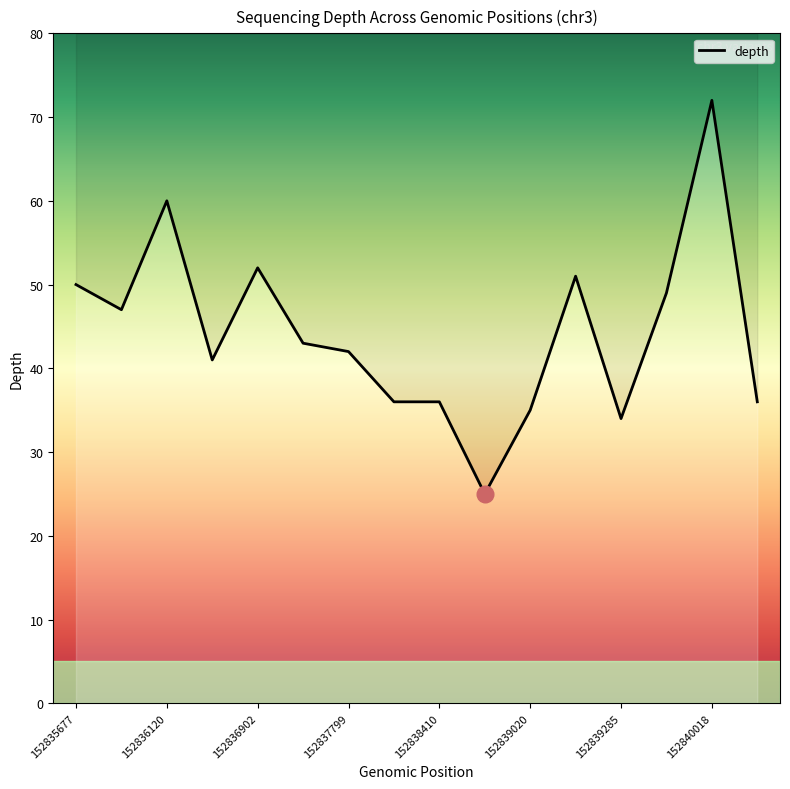

Which category has the highest value across all series?

152840018